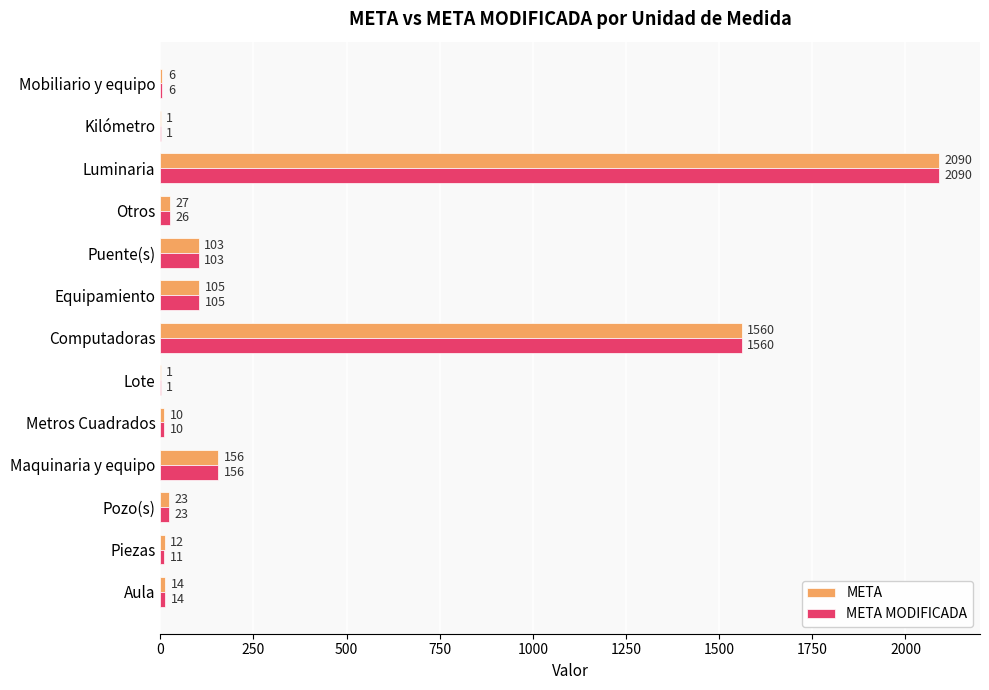

Which series changed the most between Piezas and Pozo(s)?

META MODIFICADA